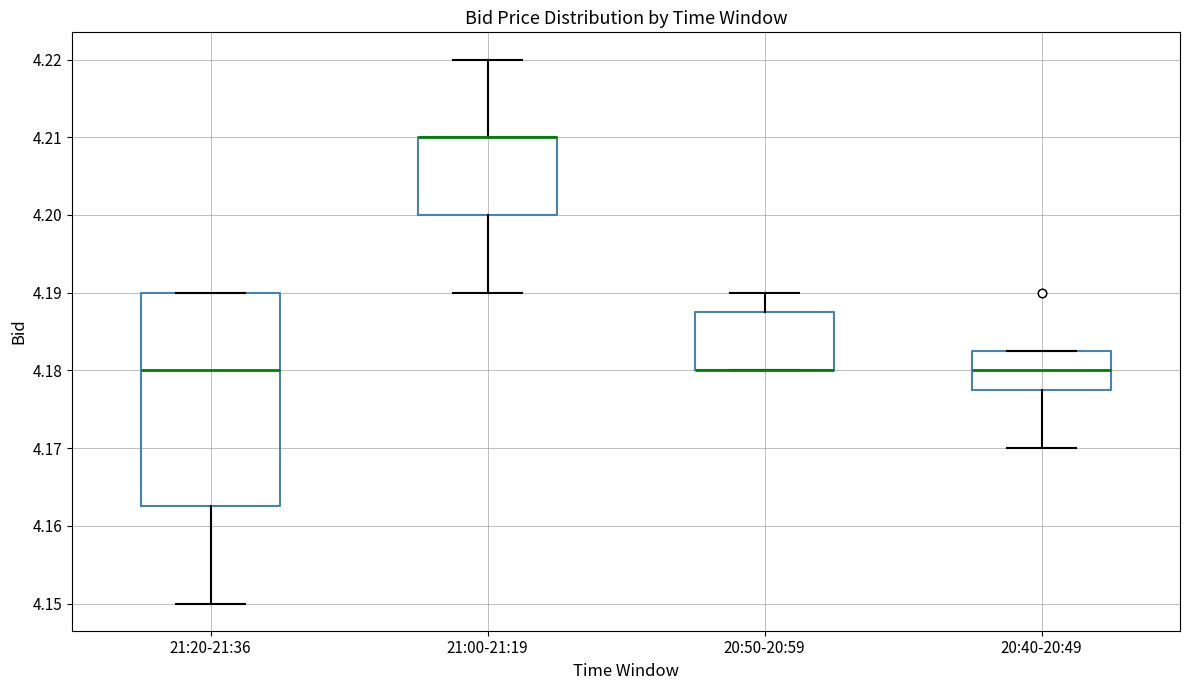

Which box is the tallest, from its lower edge to its upper edge?

21:20-21:36